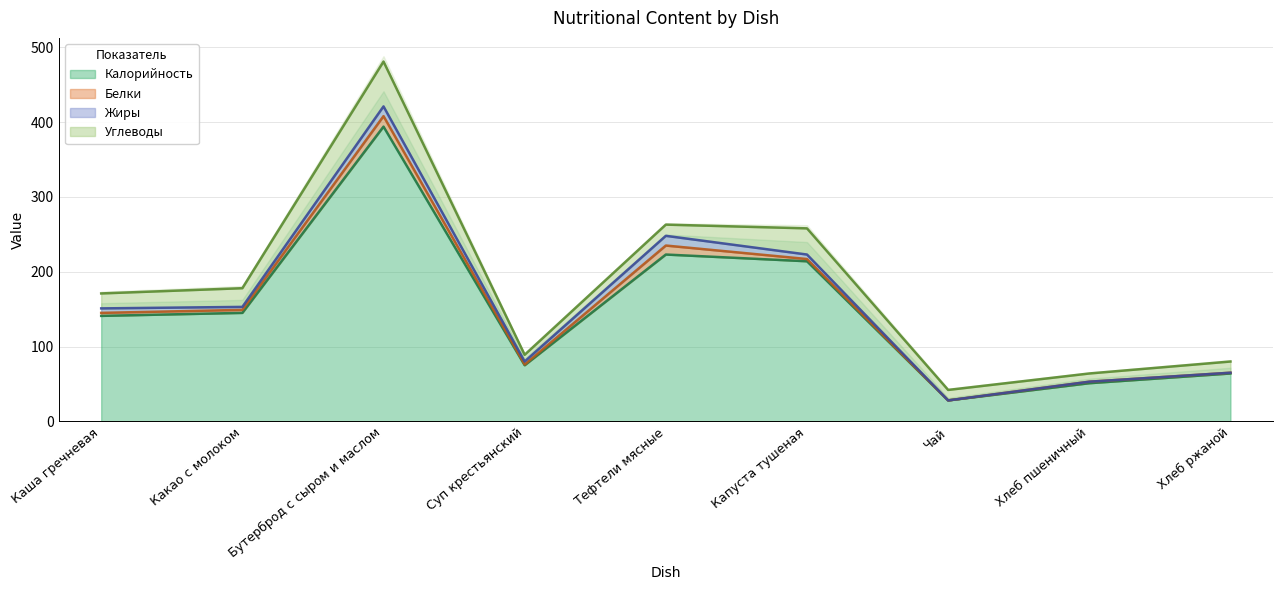

Reading right to left, what are all the values shown in this chart?

Калорийность: 64	51	28	214	223	75	394	145	141
Белки: 1	2	0	3	12	1	14	4	4
Жиры: 0	0	0	6	13	4	13	4	6
Углеводы: 15	11	14	35	15	9	60	25	20